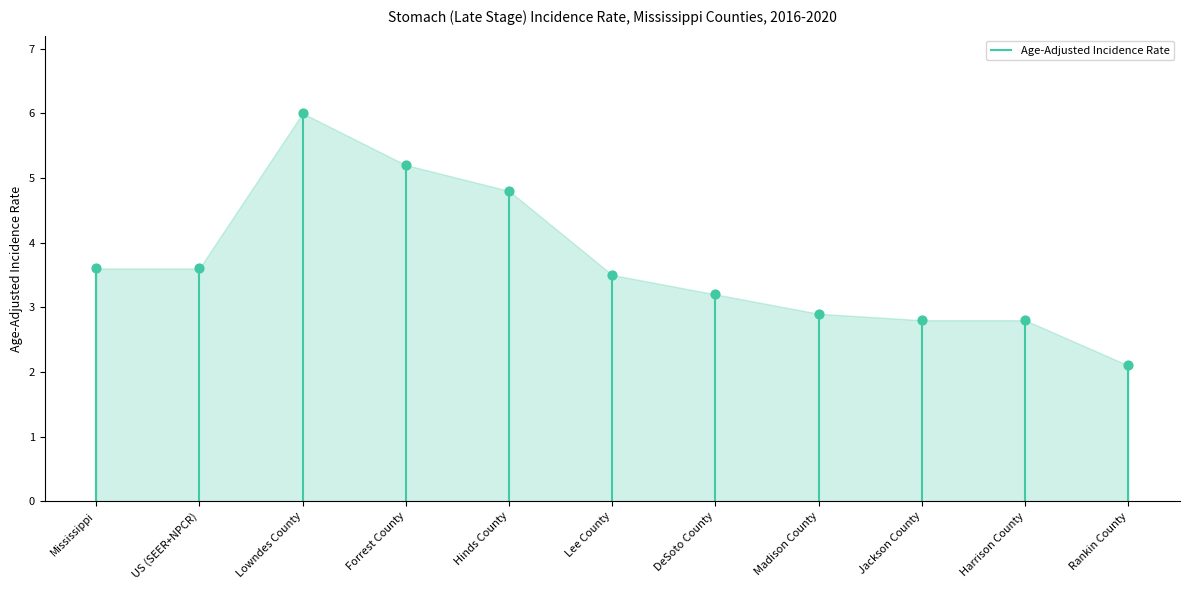

Approximately how many times larger is the value at Madison County compared to US (SEER+NPCR)?

0.8